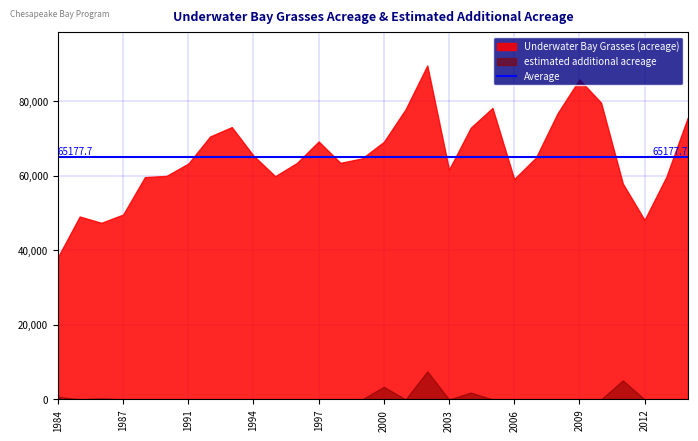

How many series are shown in this chart?

2